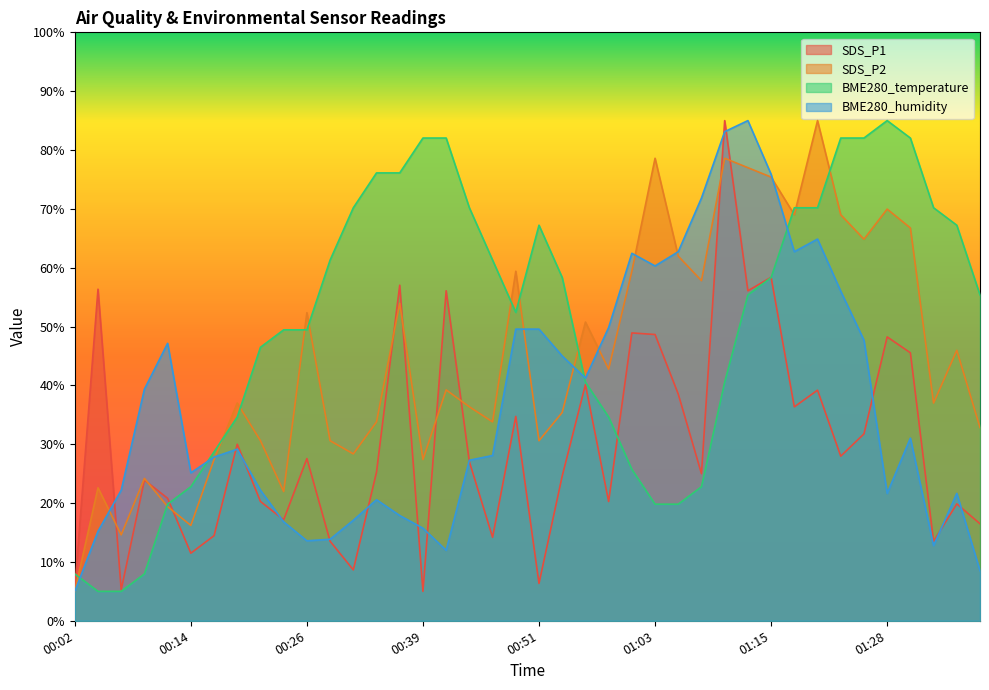

Which label corresponds to the largest value in the chart?

01:11